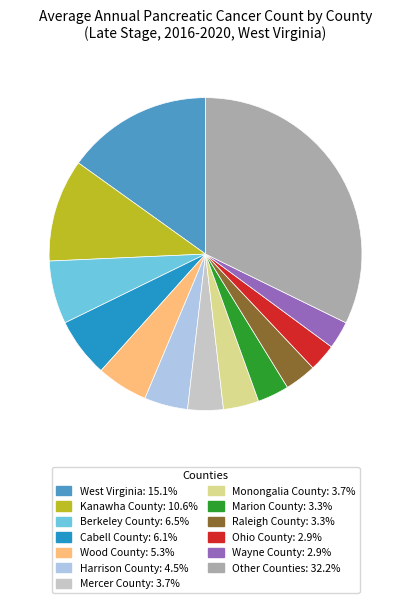

Is there a majority slice in this chart?

No